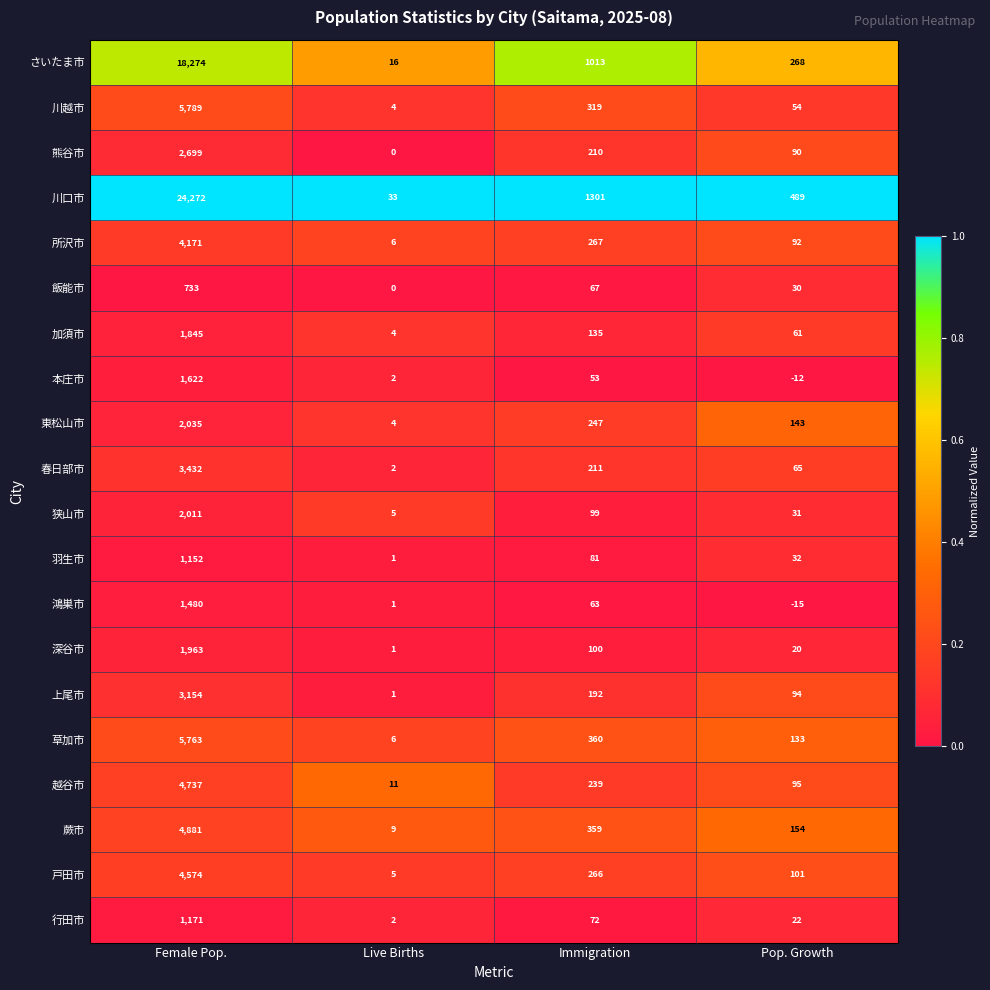

Which category has the lowest value across all series?

Pop. Growth